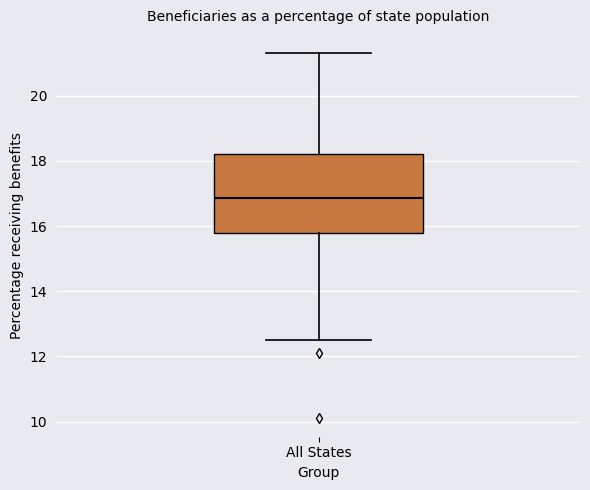

Where does the lower whisker of the box for All States end on the y-axis? The values are not printed on the chart, so give them approximately, as read against the axis.

12.6